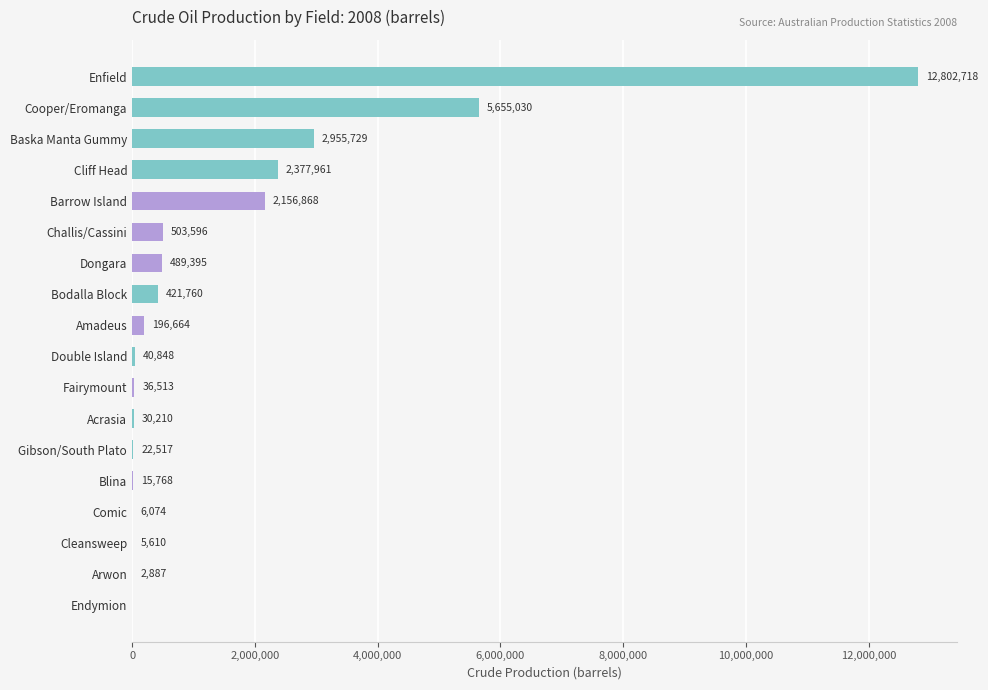

Read the value at Baska Manta Gummy.

2955729.0